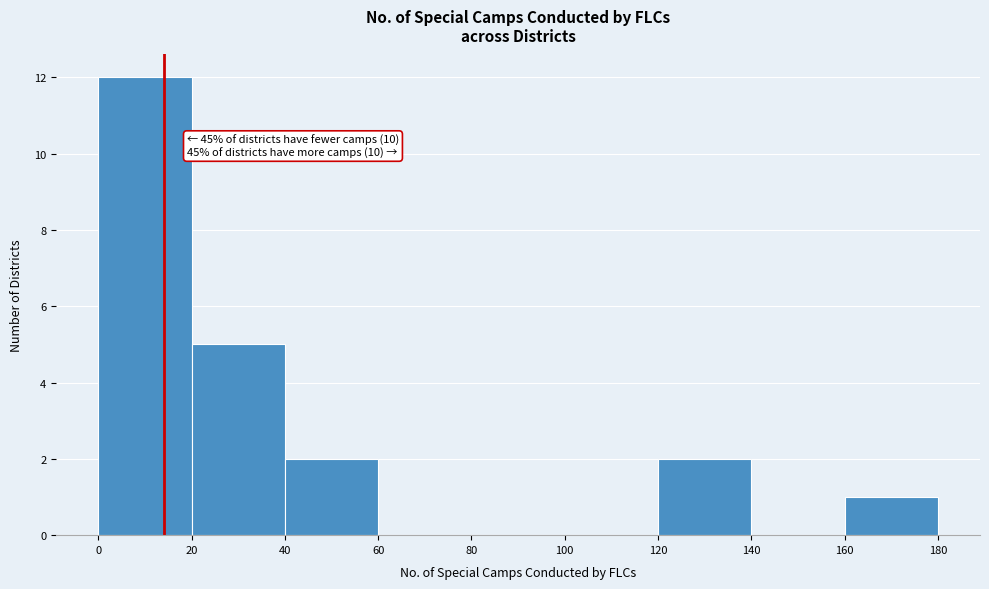

Over which range of the x-axis is the bar tallest?

0 to 20